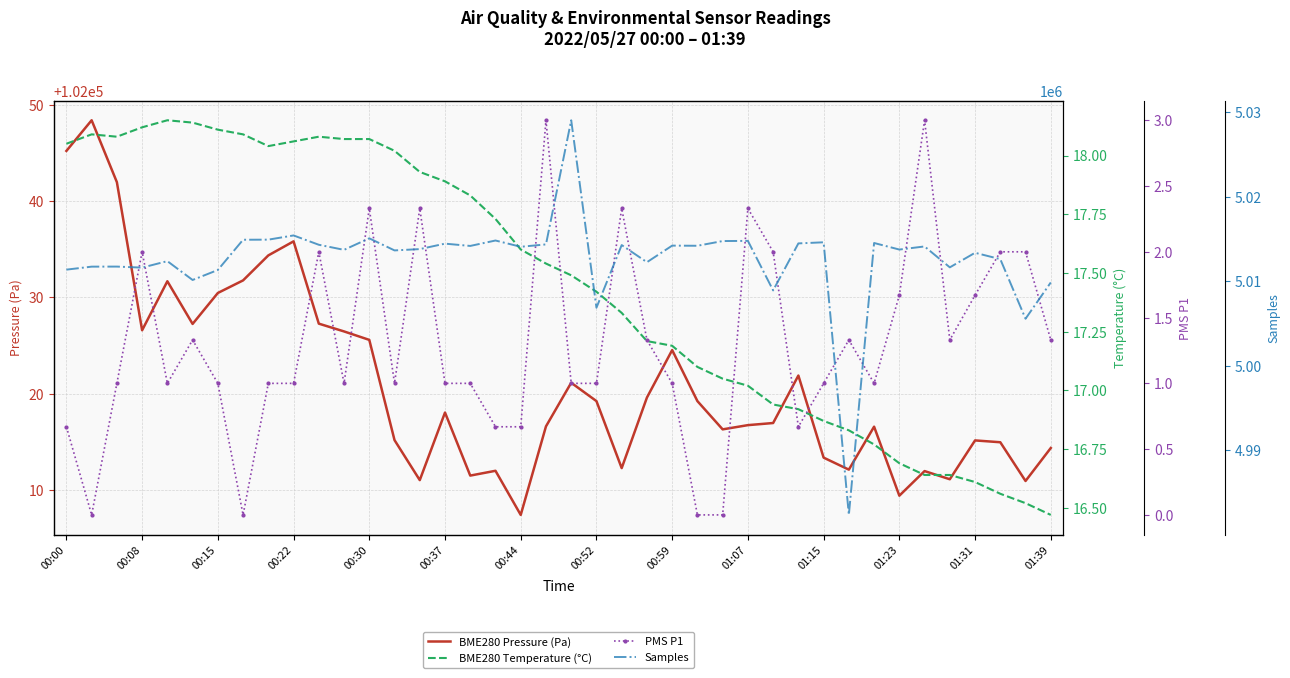

True or false: BME280 Pressure (Pa) has a value of 102016.7 at 01:07.

True